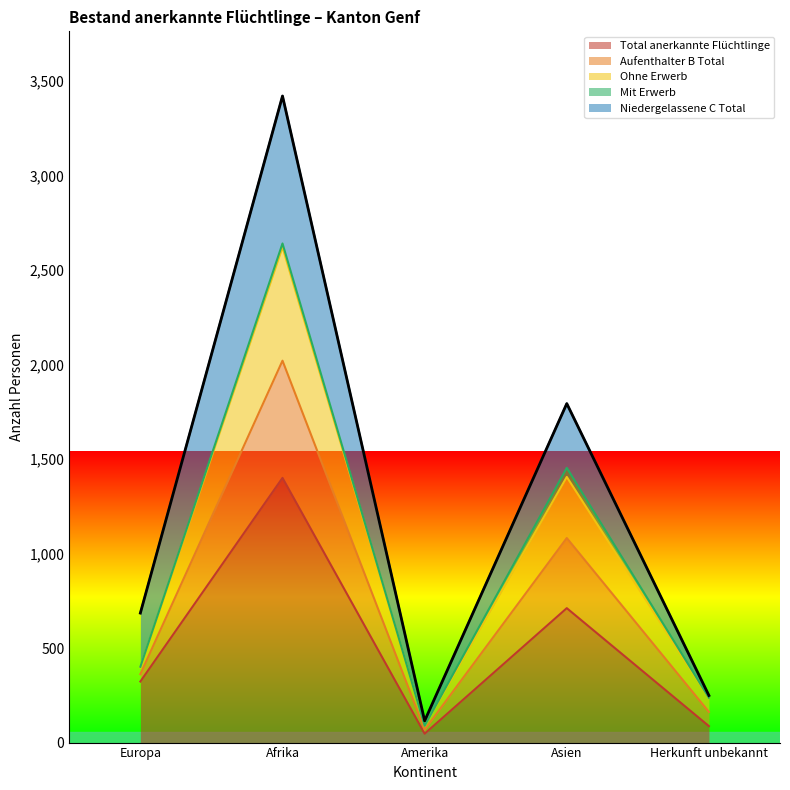

Is the value of Ohne Erwerb at Europa greater than the value of Total anerkannte Flüchtlinge at Europa?

Yes